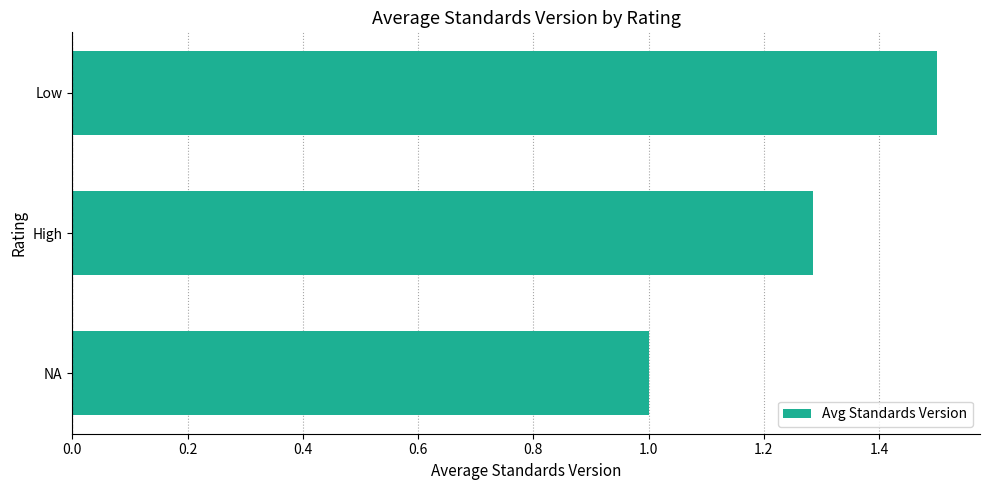

Does the chart contain any negative values?

No